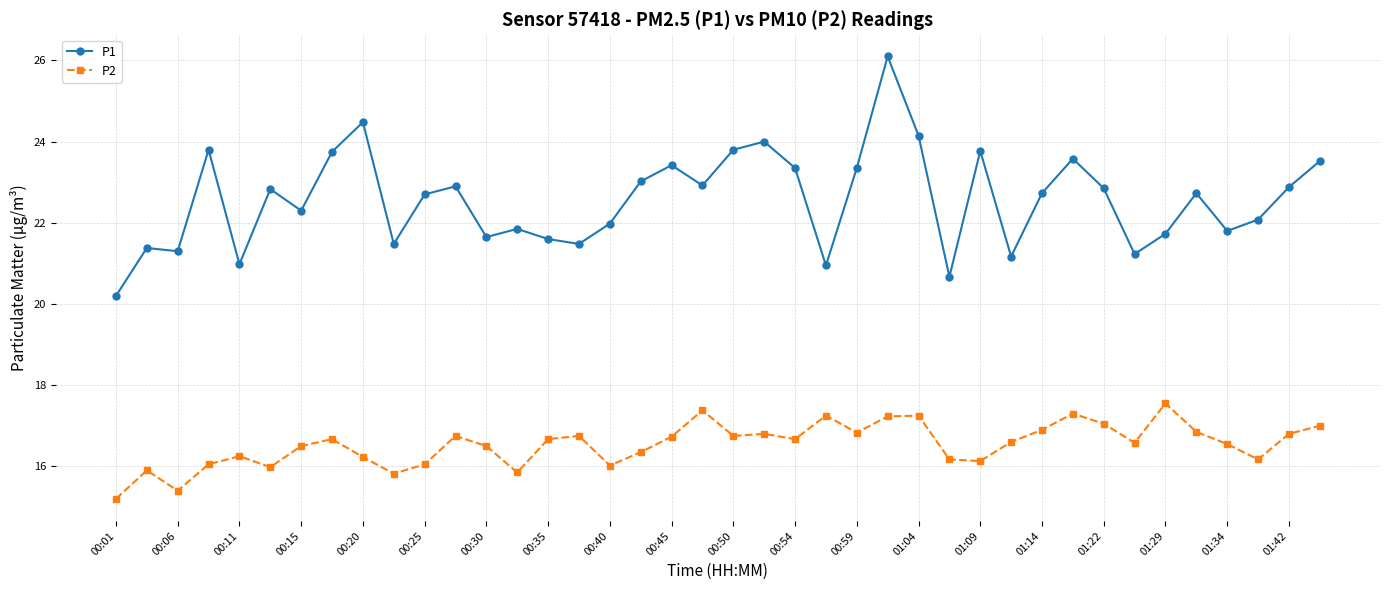

True or false: P1 and P2 cross at least once.

False